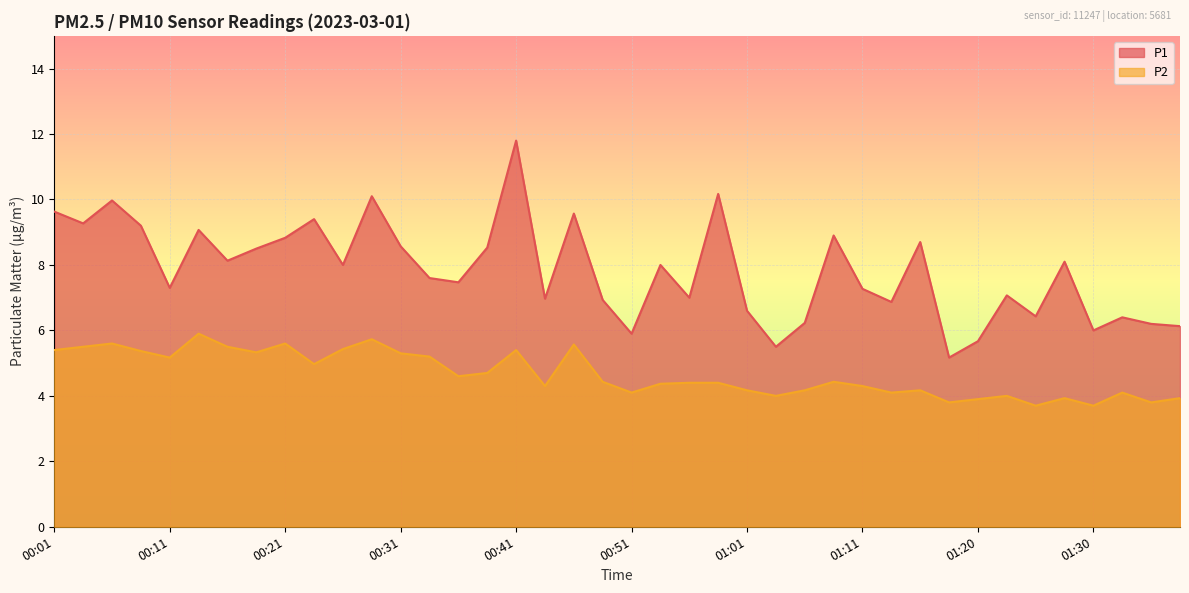

Reading left to right, extract all data points from this chart.

P1: 9.6	9.3	10.0	9.2	7.3	9.1	8.1	8.5	8.8	9.4	8.0	10.1	8.6	7.6	7.5	8.5	11.8	7.0	9.6	6.9	5.9	8.0	7.0	10.2	6.6	5.5	6.2	8.9	7.3	6.9	8.7	5.2	5.7	7.1	6.4	8.1	6.0	6.4	6.2	6.1
P2: 5.4	5.5	5.6	5.4	5.2	5.9	5.5	5.3	5.6	5.0	5.4	5.7	5.3	5.2	4.6	4.7	5.4	4.3	5.6	4.4	4.1	4.4	4.4	4.4	4.2	4.0	4.2	4.4	4.3	4.1	4.2	3.8	3.9	4.0	3.7	3.9	3.7	4.1	3.8	3.9